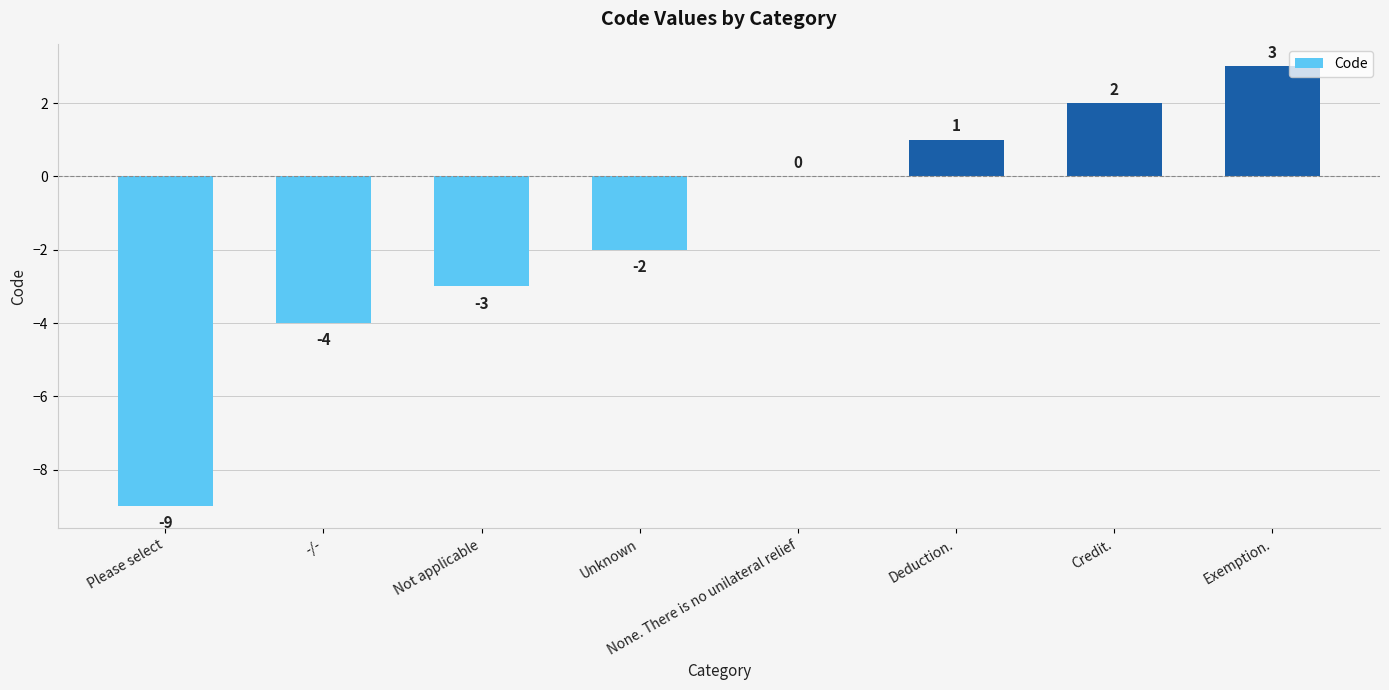

Where is the data nearest to the value -3?

Not applicable